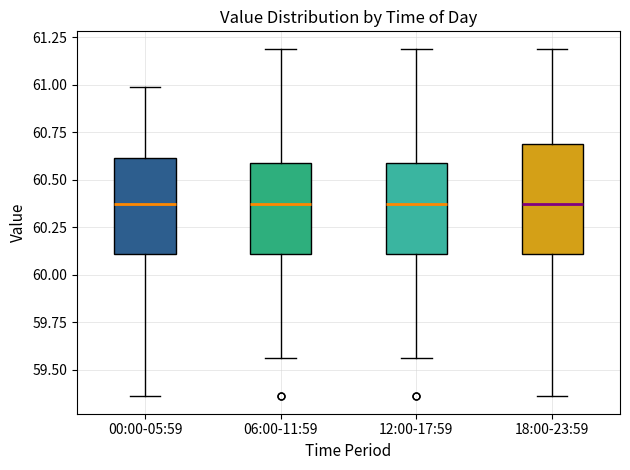

Reading left to right, read every box against the y-axis: the position of its median line, the range the box covers, and the ends of its whiskers. The values are not printed on the chart, so give them approximately, as read against the axis.

00:00-05:59: median 60.40, box 60.10 to 60.60, whiskers 59.35 to 61.00
06:00-11:59: median 60.40, box 60.10 to 60.60, whiskers 59.55 to 61.20
12:00-17:59: median 60.40, box 60.10 to 60.60, whiskers 59.55 to 61.20
18:00-23:59: median 60.40, box 60.10 to 60.70, whiskers 59.35 to 61.20